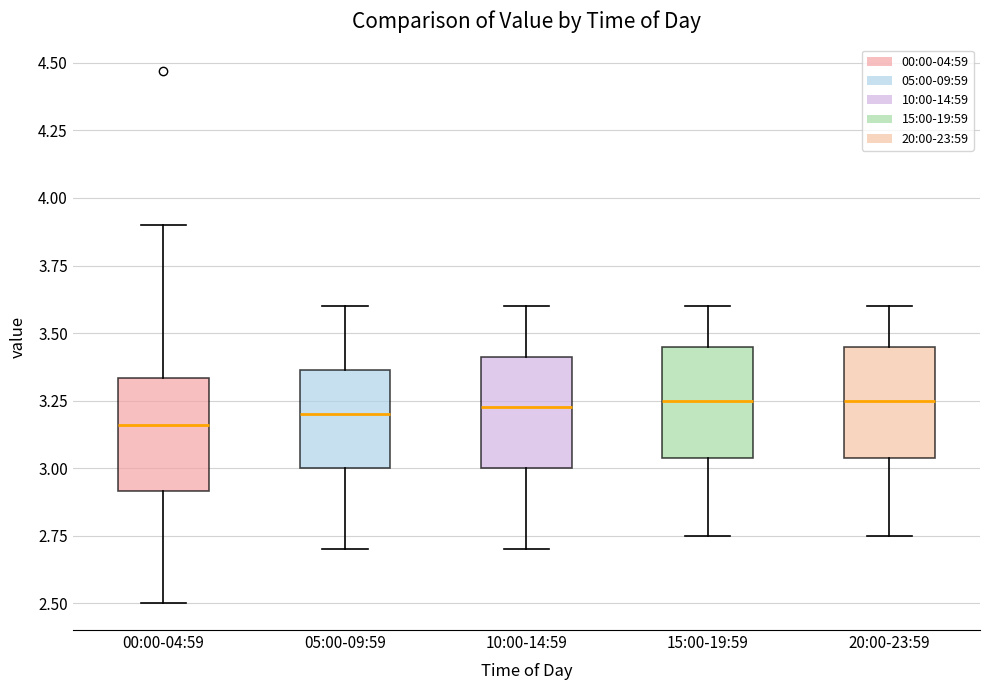

Reading left to right, transcribe this box plot: for each box, give where its median line is, the range the box spans, and where its two whiskers end, as read against the y-axis. The values are not printed on the chart, so give them approximately, as read against the axis.

00:00-04:59: median 3.15, box 2.90 to 3.35, whiskers 2.50 to 3.90
05:00-09:59: median 3.20, box 3.00 to 3.35, whiskers 2.70 to 3.60
10:00-14:59: median 3.25, box 3.00 to 3.40, whiskers 2.70 to 3.60
15:00-19:59: median 3.25, box 3.05 to 3.45, whiskers 2.75 to 3.60
20:00-23:59: median 3.25, box 3.05 to 3.45, whiskers 2.75 to 3.60